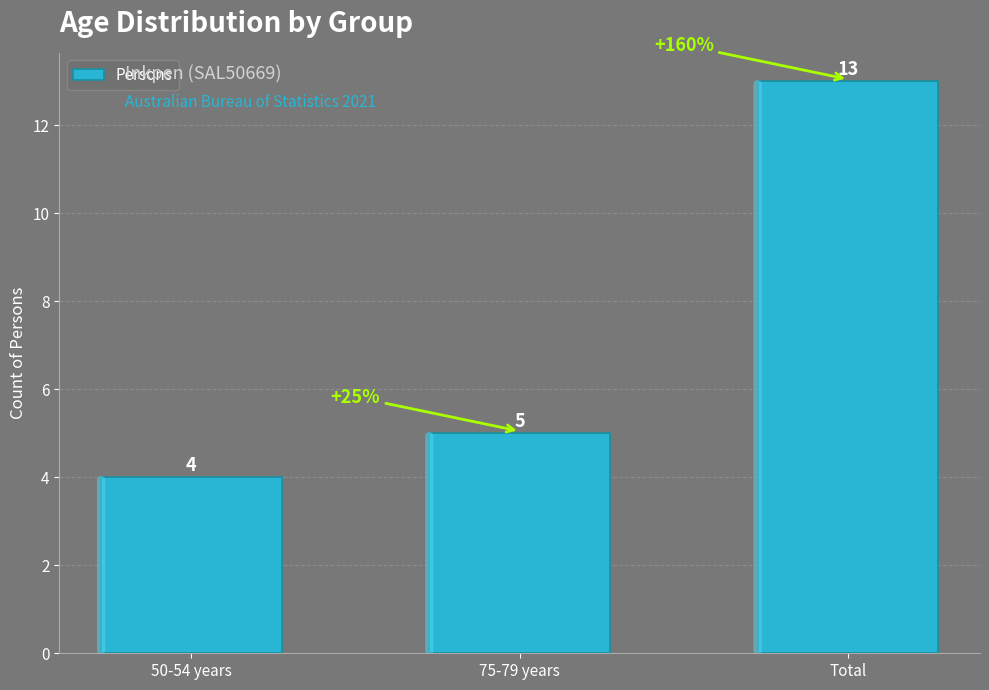

The chart shows a value of 2 at 75-79 years. True or false?

False